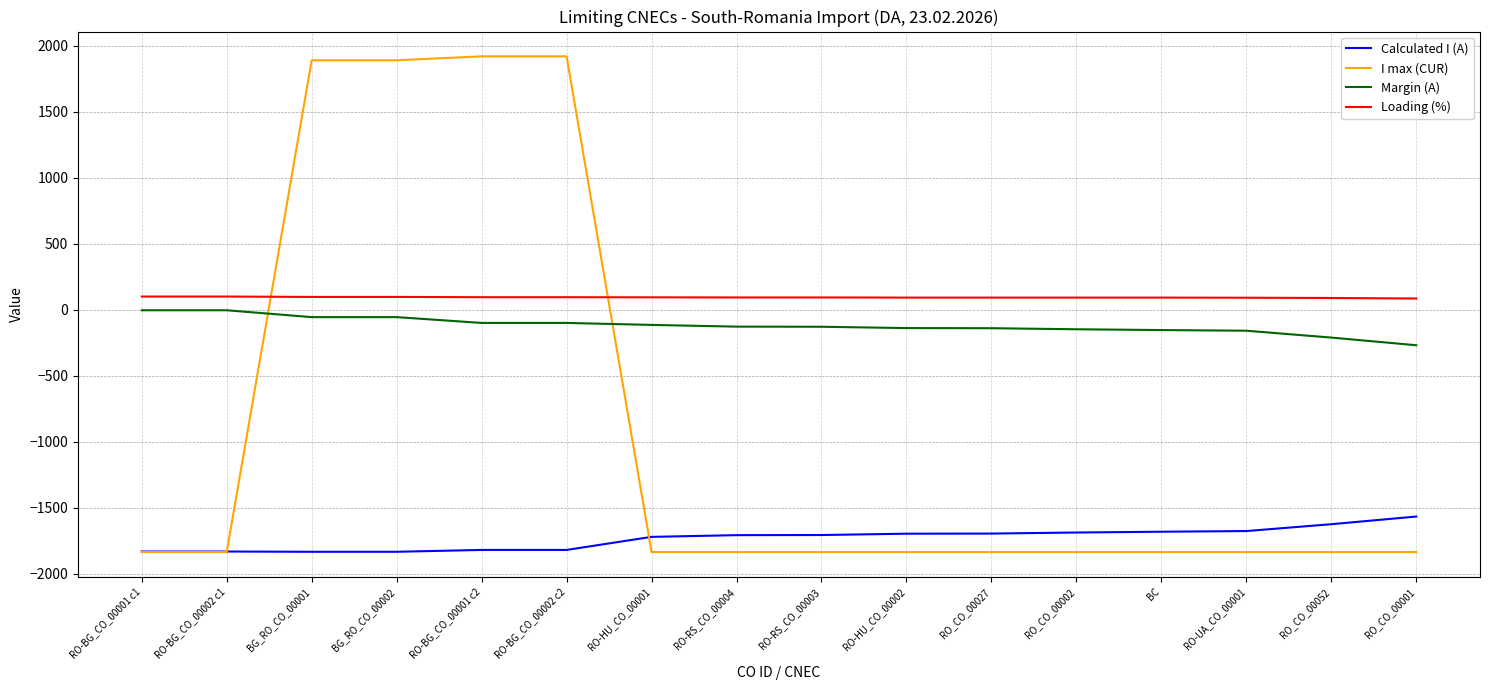

What is the smallest value displayed?

-1836